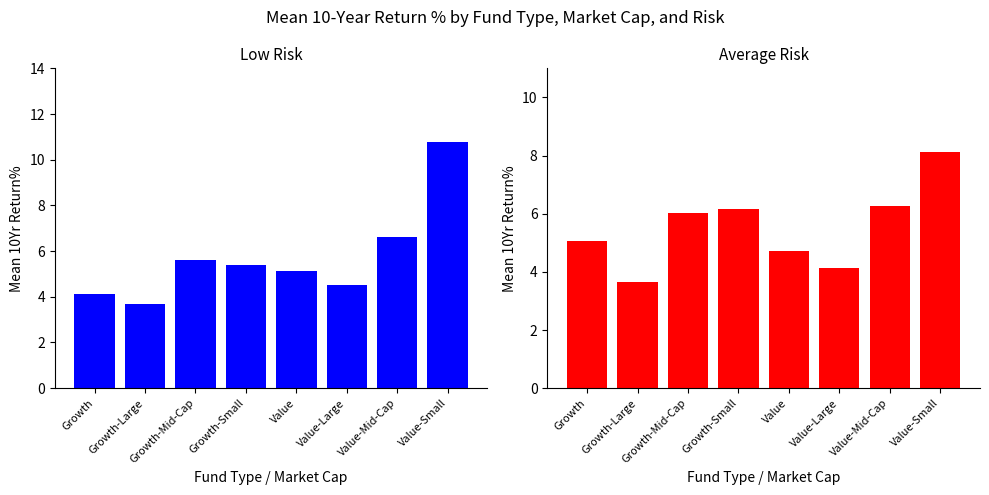

Are the bars grouped side by side (vs. stacked)?

Yes